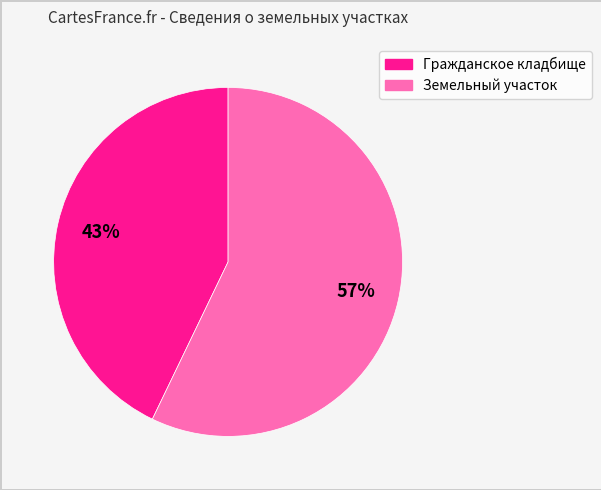

Count the number of slices in the pie.

2